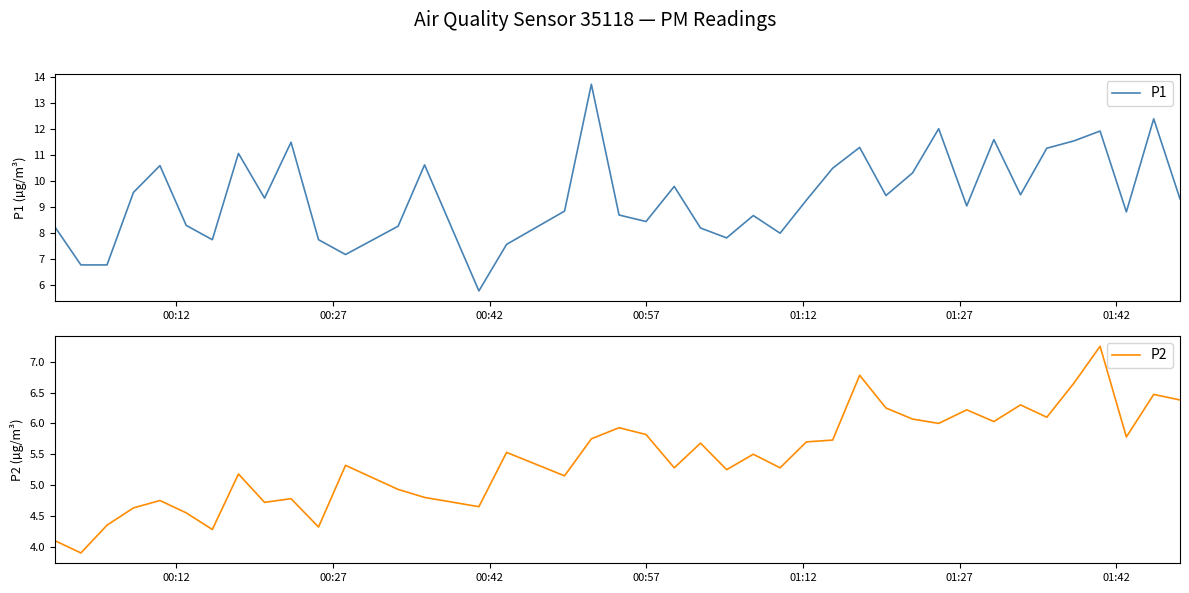

What is the highest value of the P1 series?

13.7